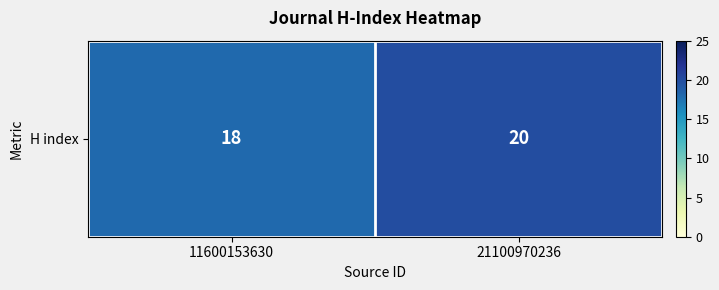

Rank the categories by value from highest to lowest.

21100970236, 11600153630